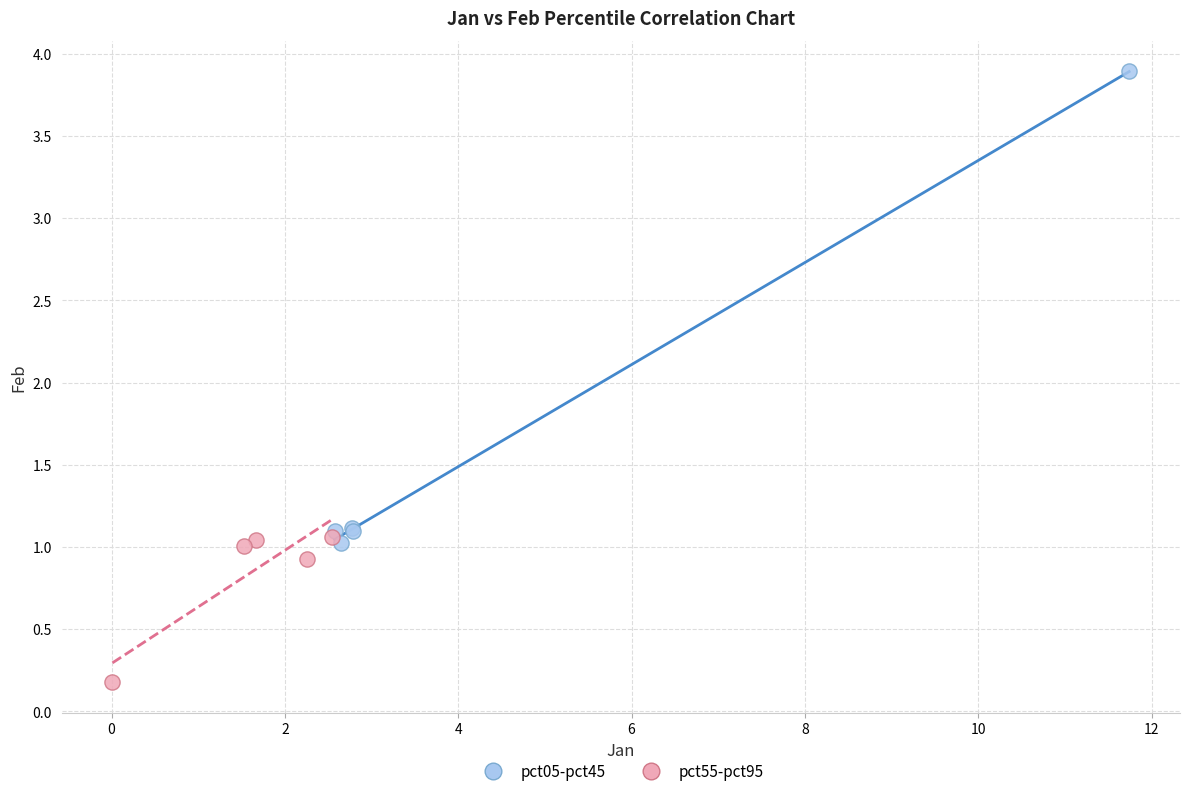

Which series has the largest Y range (max minus min)?

pct05-pct45